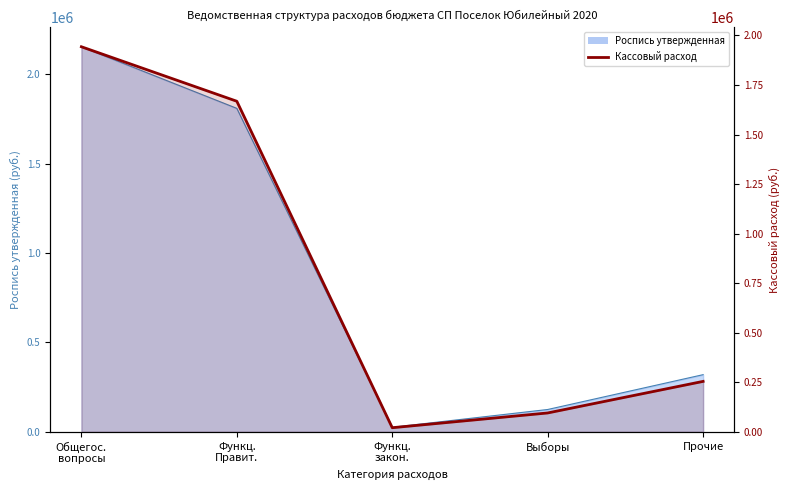

What is the label of the 5th point from the right?

Общегос.
вопросы